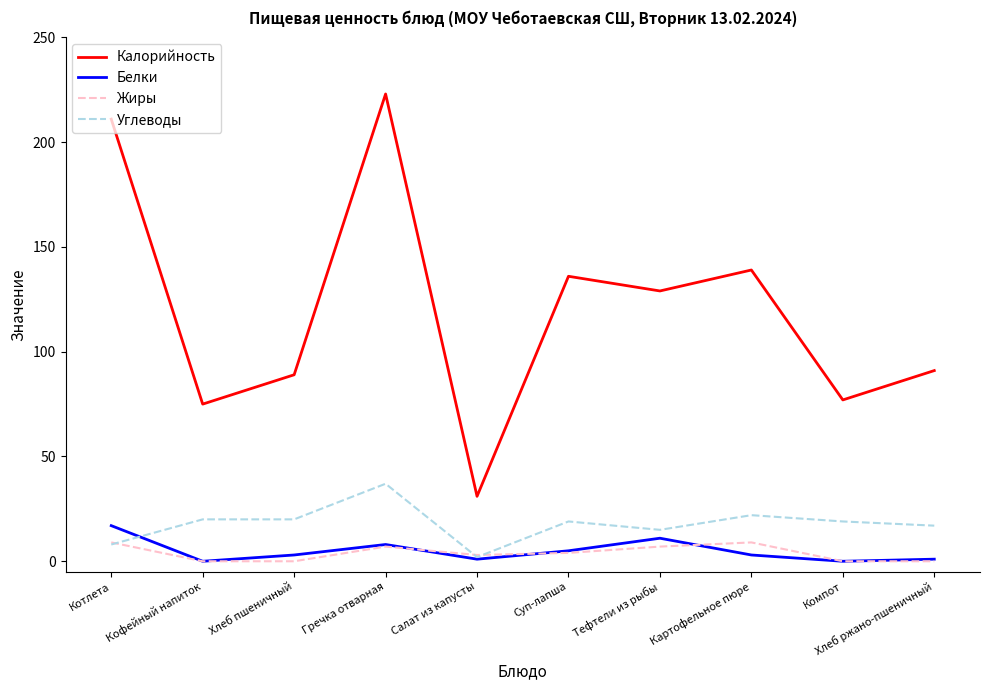

How many series are shown in this chart?

4